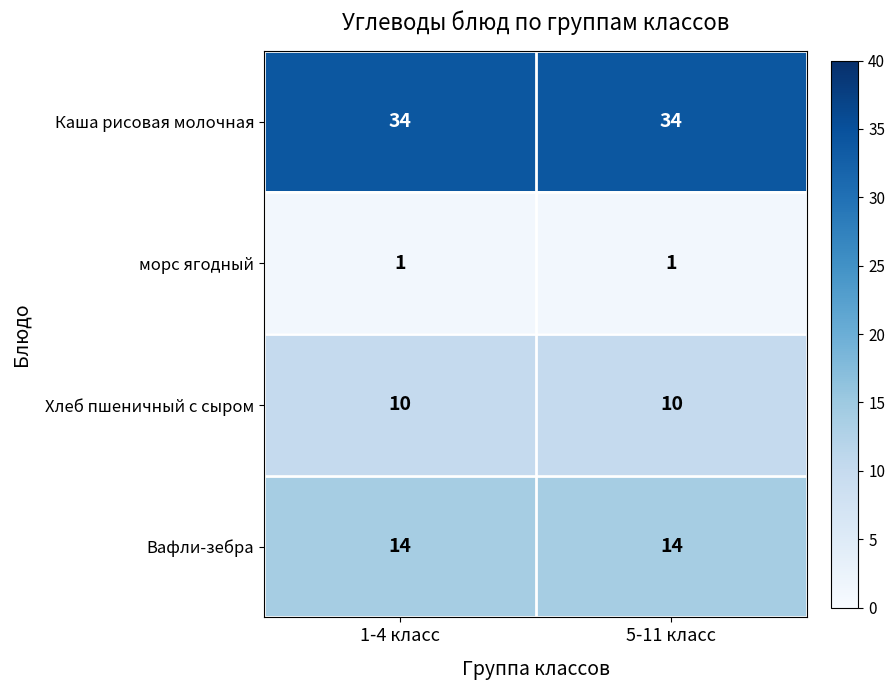

What is the spread (max minus min) of values at 5-11 класс?

33